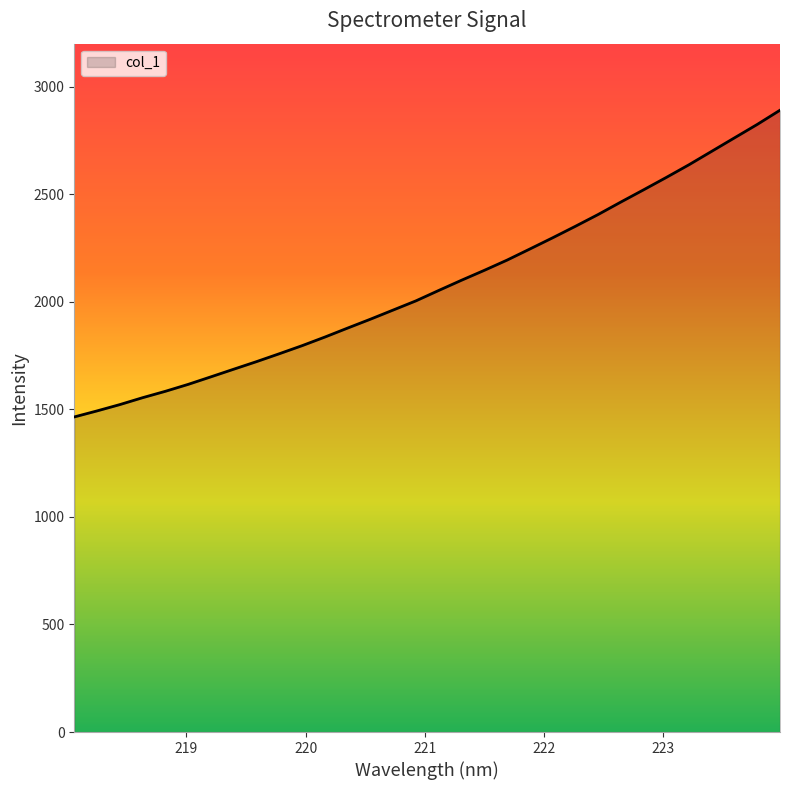

What is the greatest value displayed?

2890.7